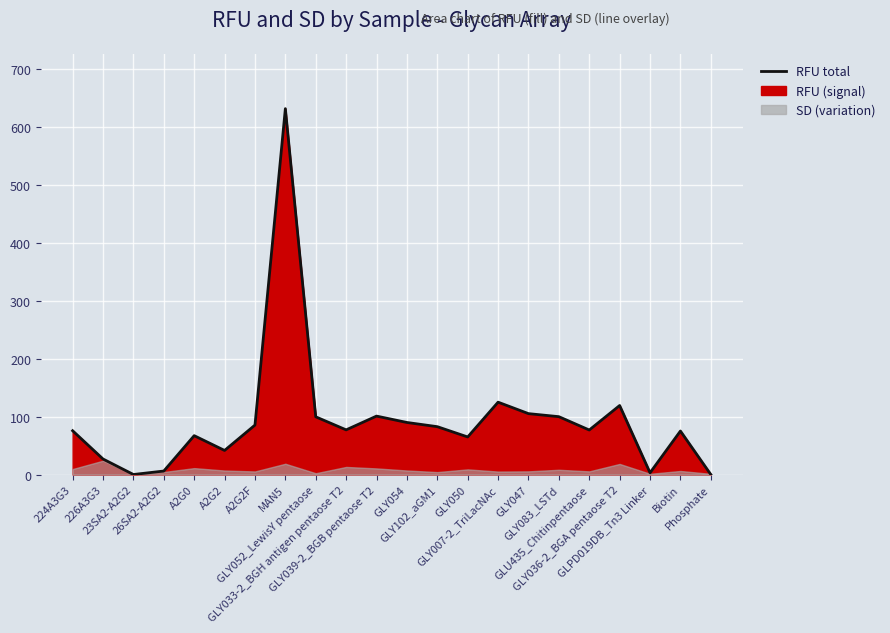

Where is the first local minimum?

23SA2-A2G2